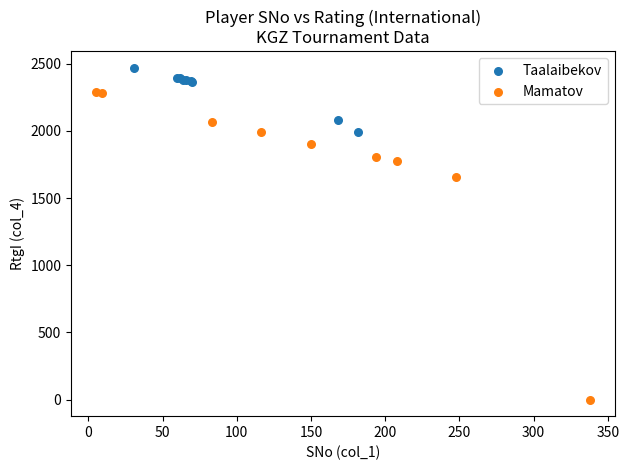

What are all the series names shown in the legend?

Taalaibekov, Mamatov